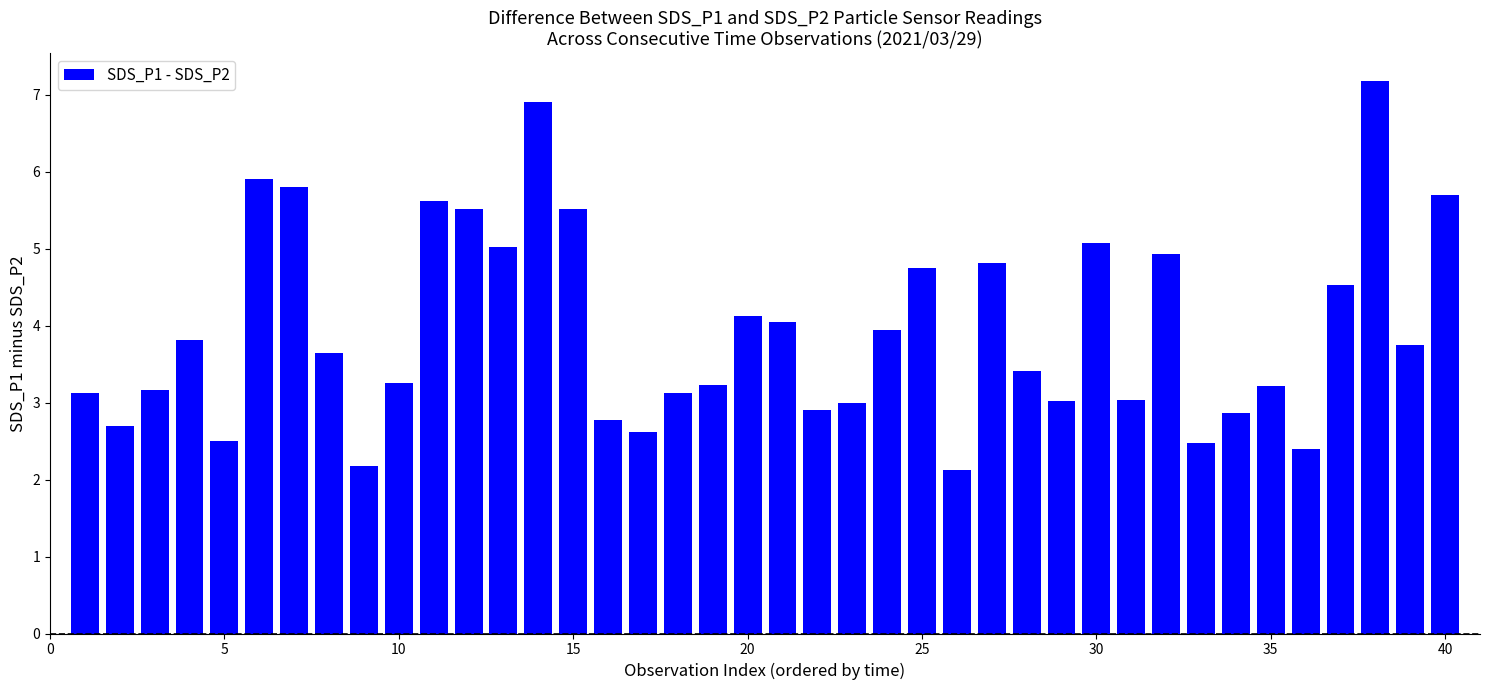

What is the maximum value shown in the chart?

7.2